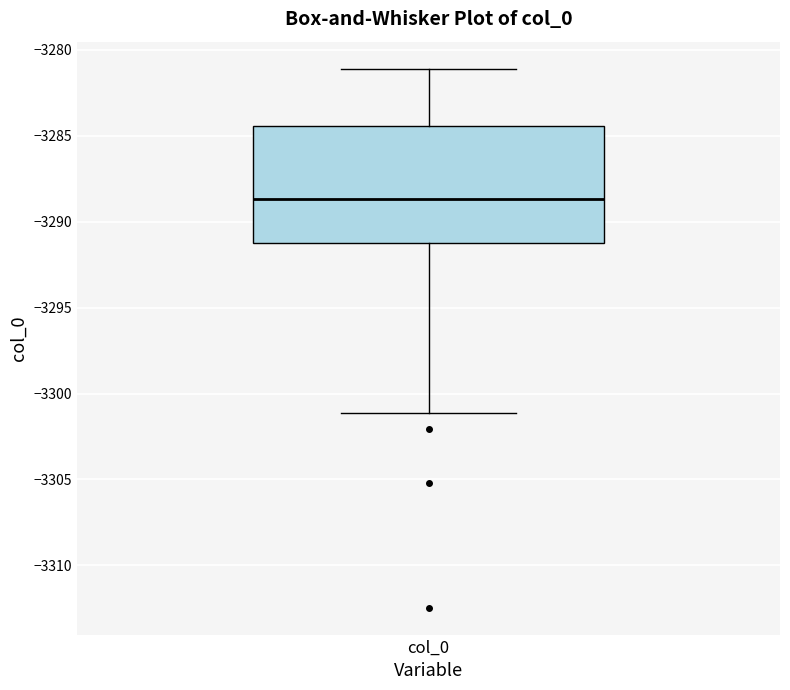

Where is the lower edge of the box for col_0 on the y-axis? The values are not printed on the chart, so give them approximately, as read against the axis.

-3291.0